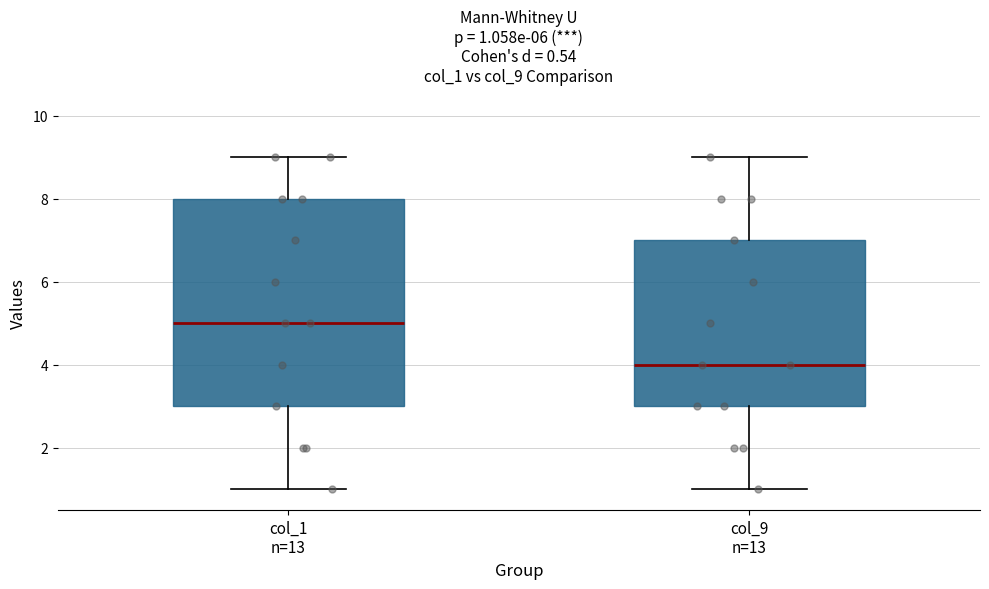

Which box's median line is the lowest?

col_9 n=13